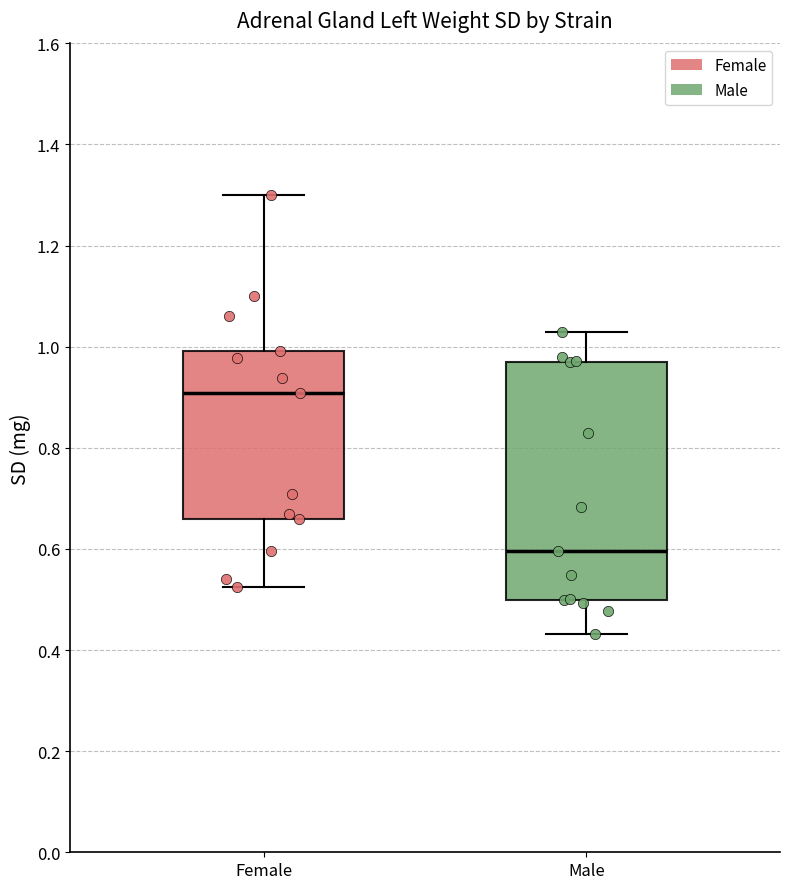

Which box is the tallest, from its lower edge to its upper edge?

Male